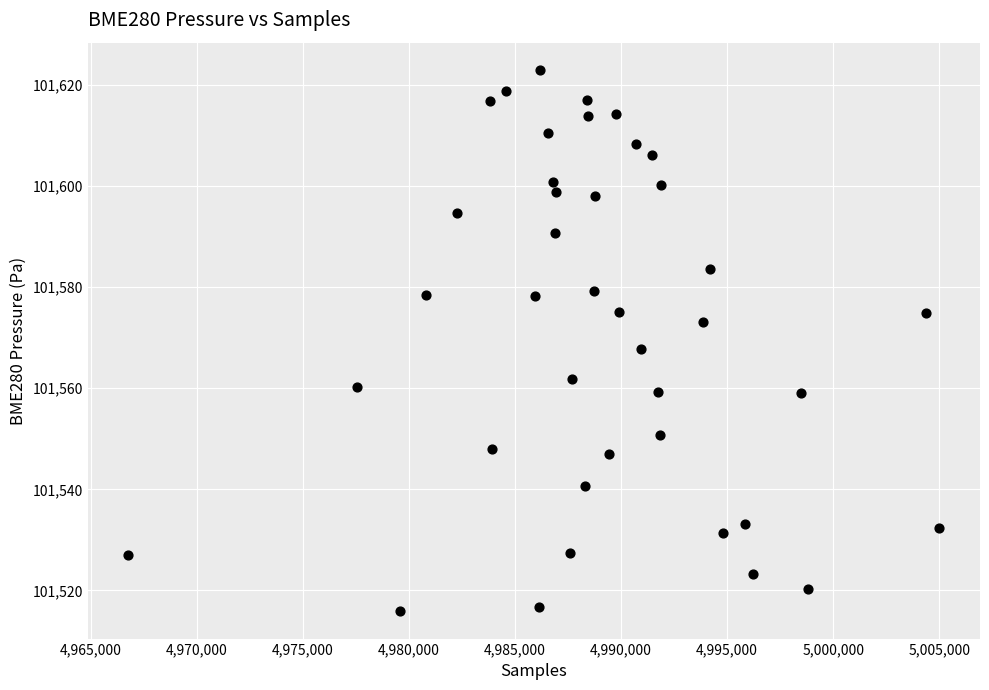

What Y value in the scatter plot is closest to 101569?

101567.7